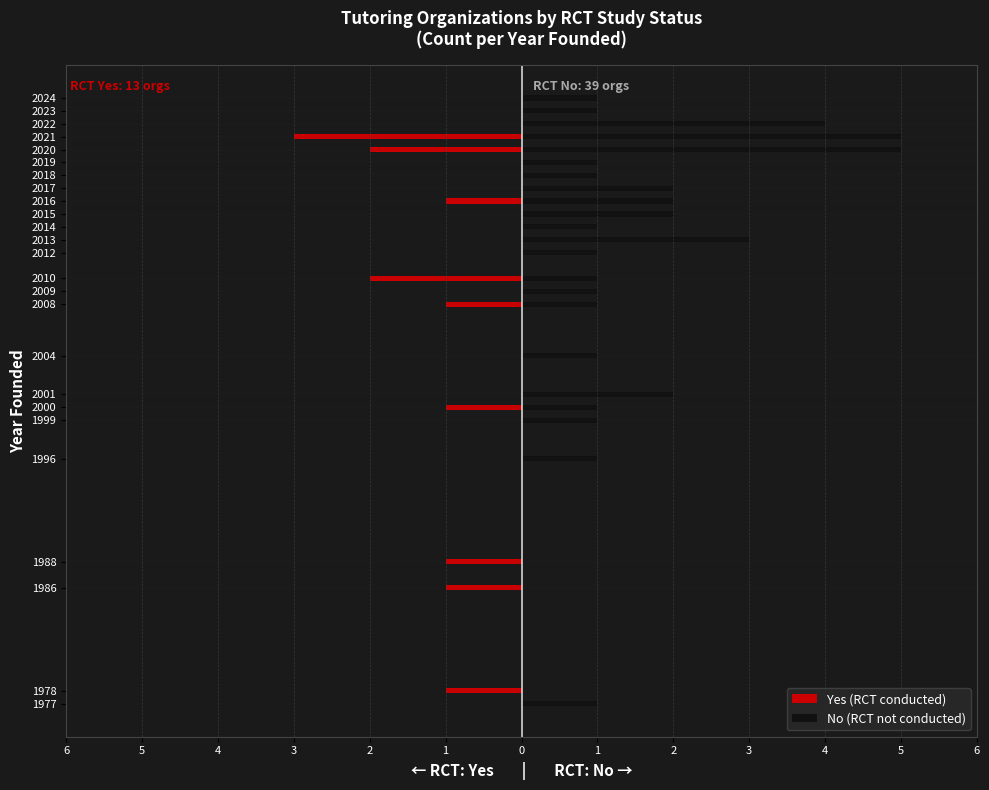

Rank the series by their maximum value, from highest to lowest.

No (RCT not conducted), Yes (RCT conducted)